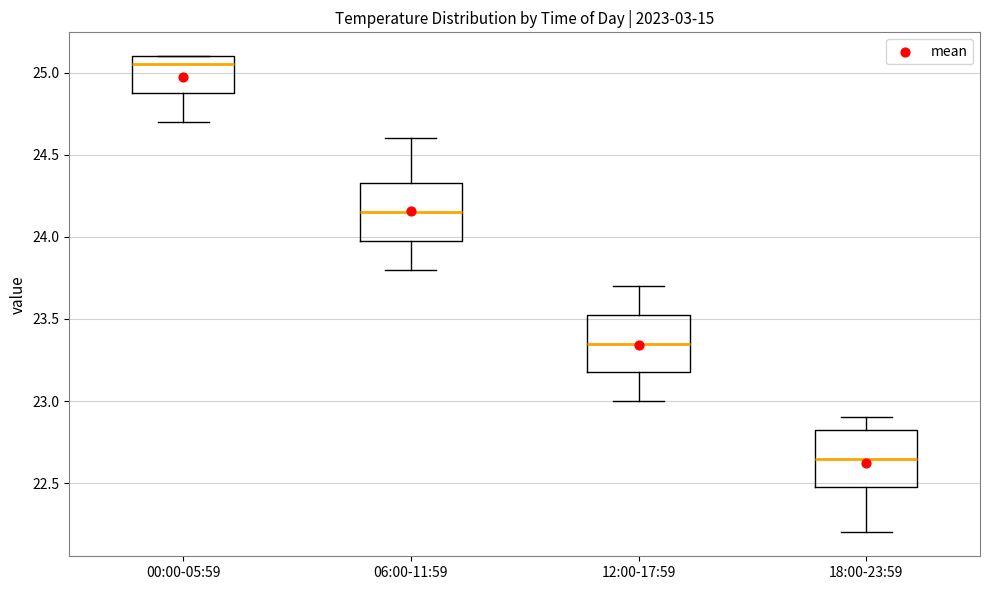

Reading left to right, transcribe this box plot: for each box, give where its median line is, the range the box spans, and where its two whiskers end, as read against the y-axis. The values are not printed on the chart, so give them approximately, as read against the axis.

00:00-05:59: median 25.05, box 24.90 to 25.10, whiskers 24.70 to 25.10
06:00-11:59: median 24.15, box 24.00 to 24.35, whiskers 23.80 to 24.60
12:00-17:59: median 23.35, box 23.20 to 23.55, whiskers 23.00 to 23.70
18:00-23:59: median 22.65, box 22.50 to 22.85, whiskers 22.20 to 22.90